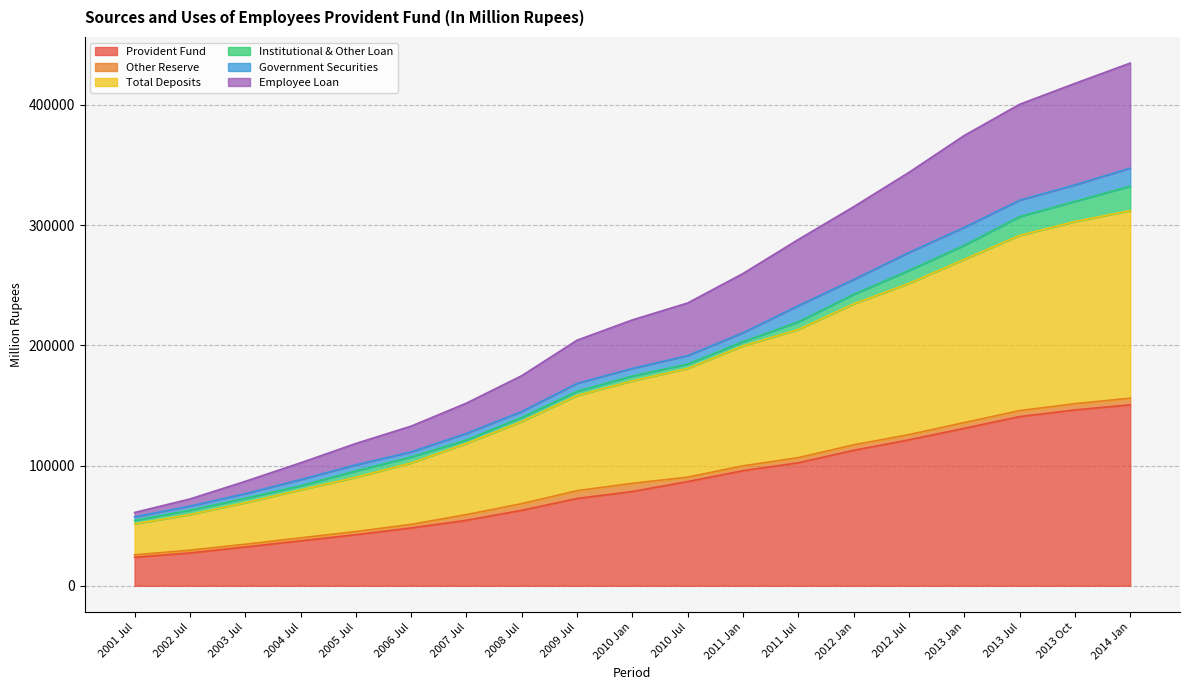

True or false: Total Deposits and Employee Loan intersect in this chart.

False